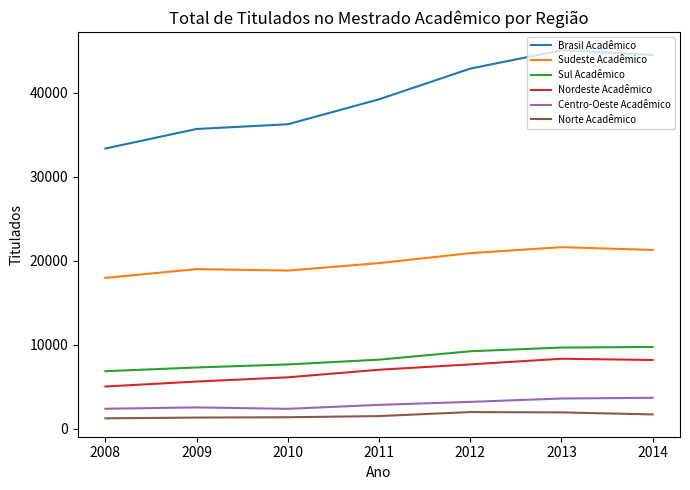

What is the sum of the Nordeste Acadêmico values at 2009 and 2008?

10604